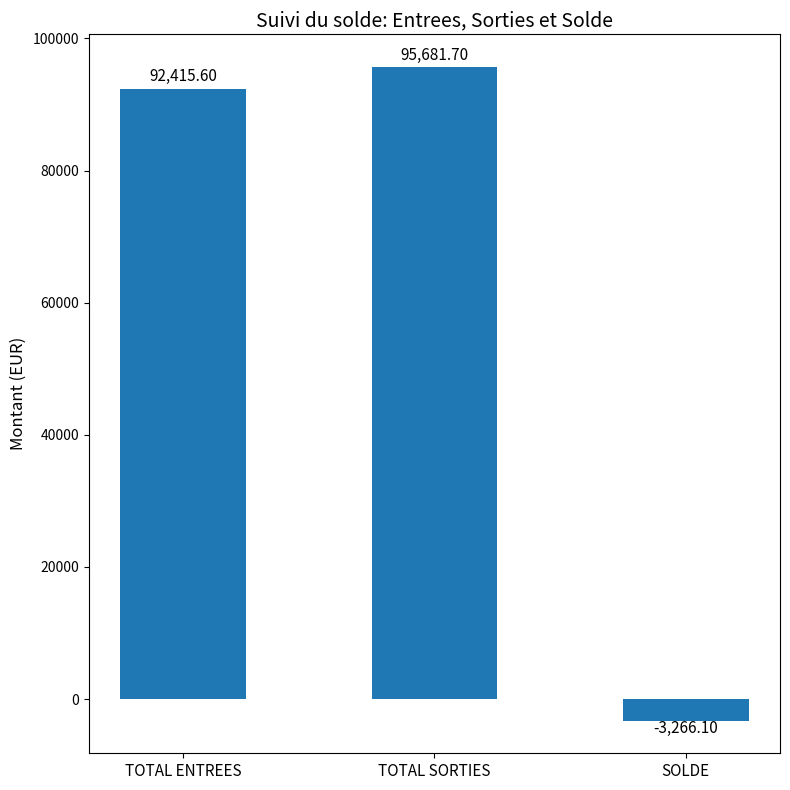

How many distinct data groups are displayed?

1